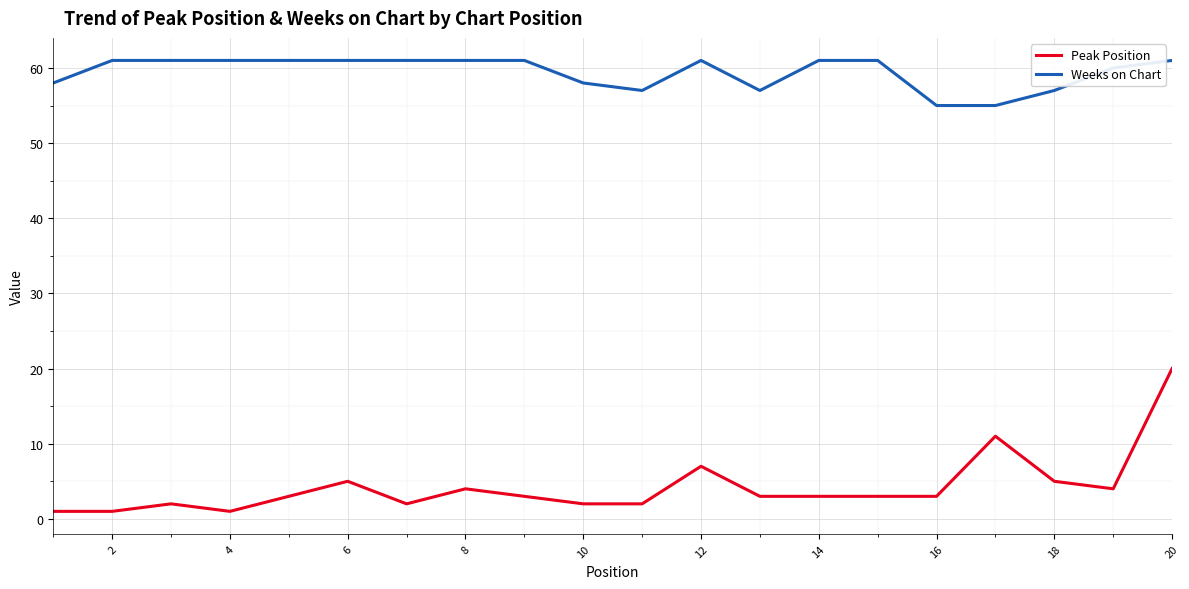

Rank the series by their average value, from highest to lowest.

Weeks on Chart, Peak Position